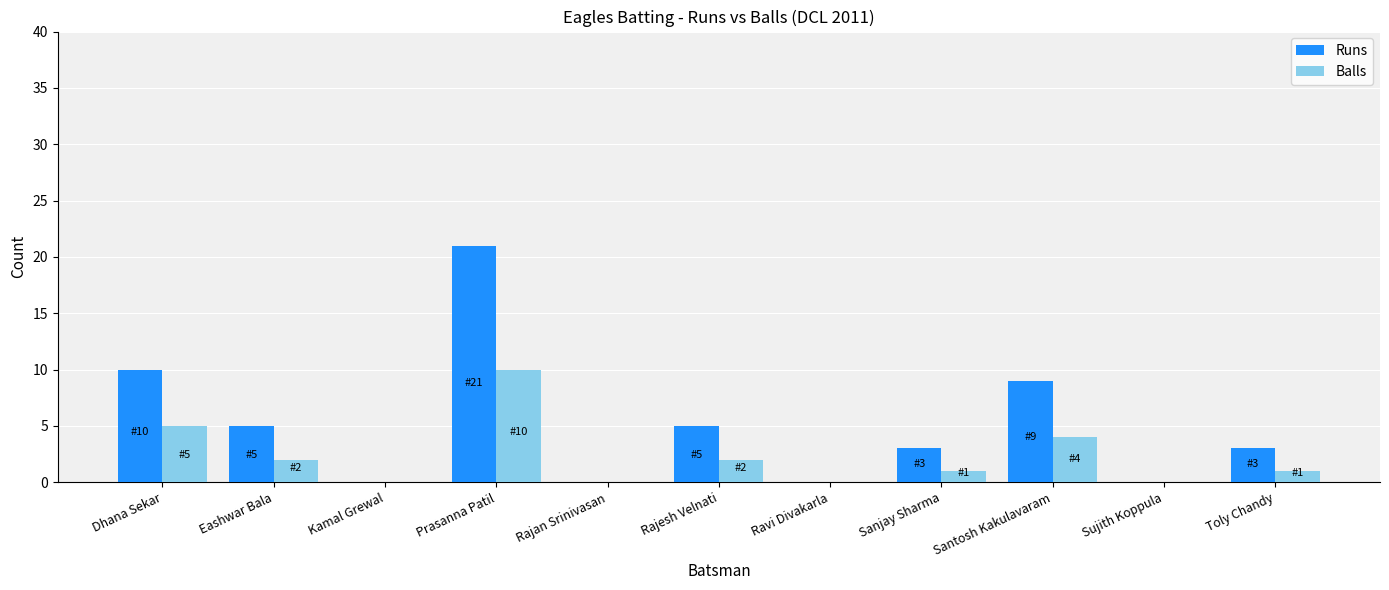

What is the highest value of the Balls series?

10